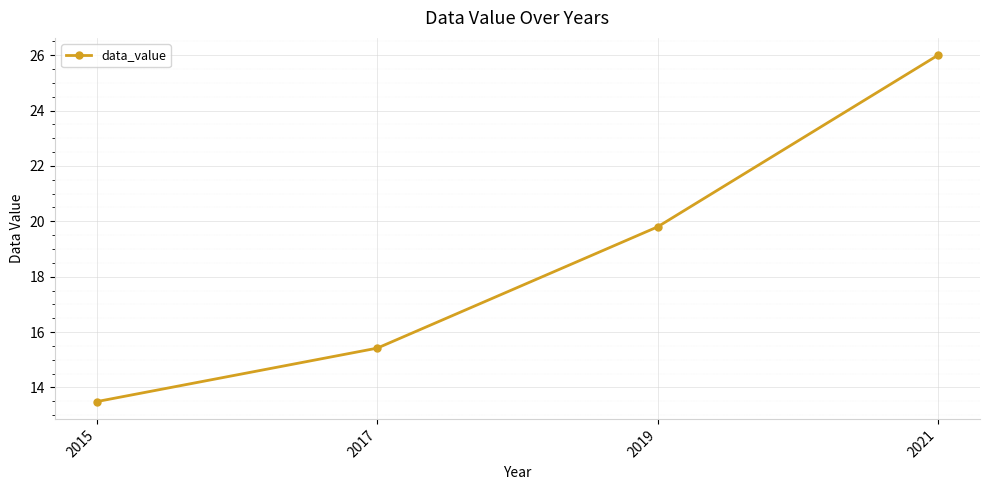

At which label is the value closest to 19?

2019